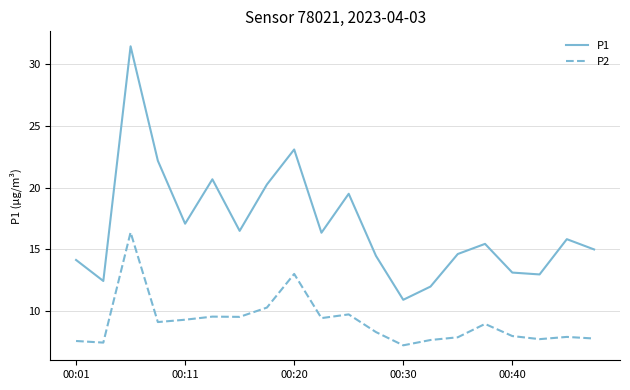

List the series in order of their overall mean, lowest first.

P2, P1